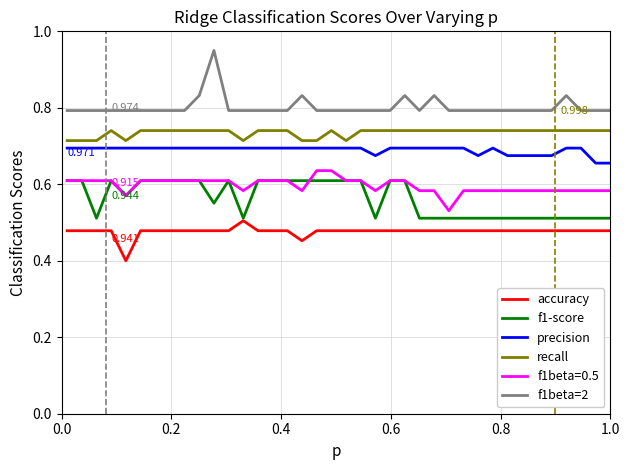

True or false: recall and precision cross at least once.

False